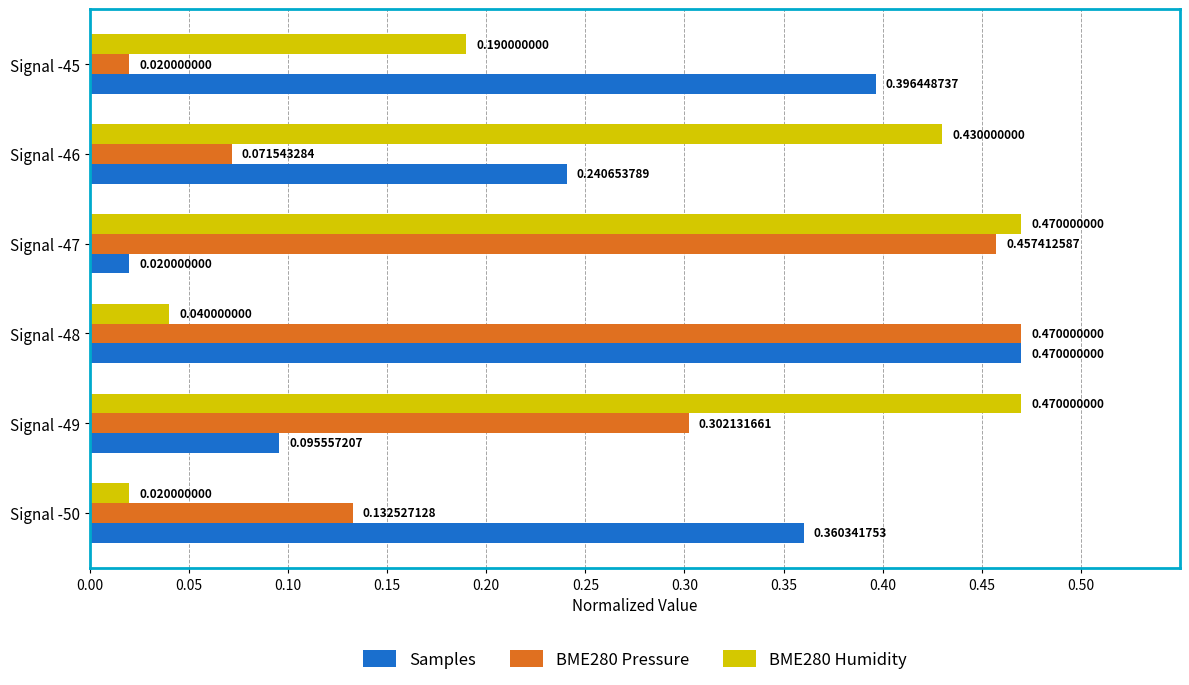

At which label does BME280 Pressure reach its minimum?

Signal -45